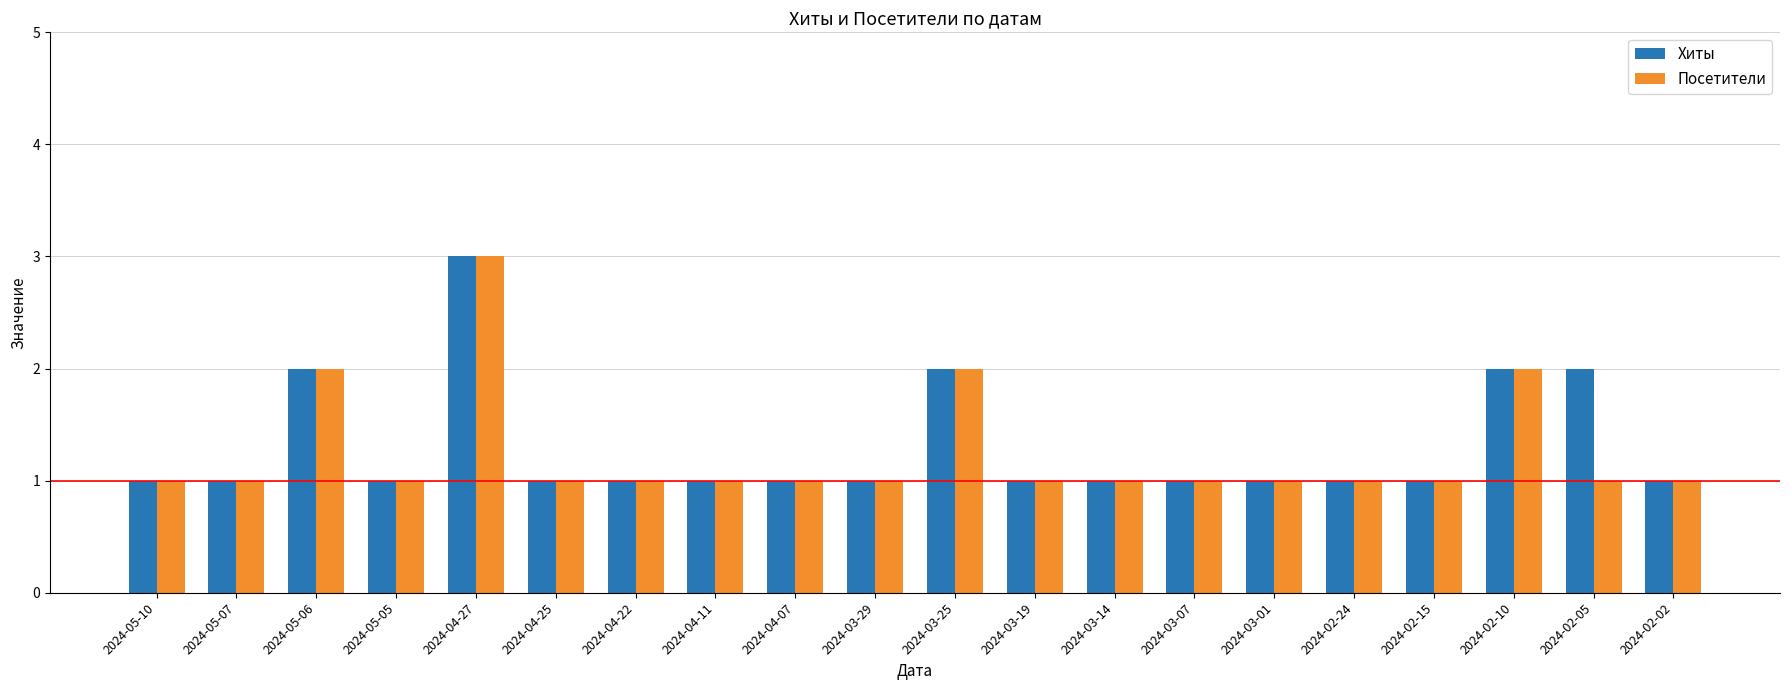

At which category is the sum across all series the highest?

2024-04-27